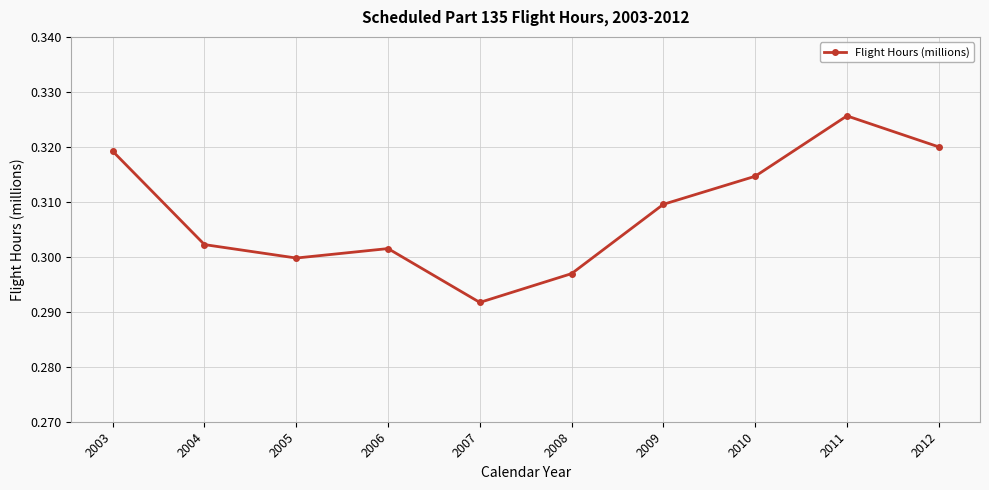

How many interior local peaks (higher than both neighbors) does the data have?

2